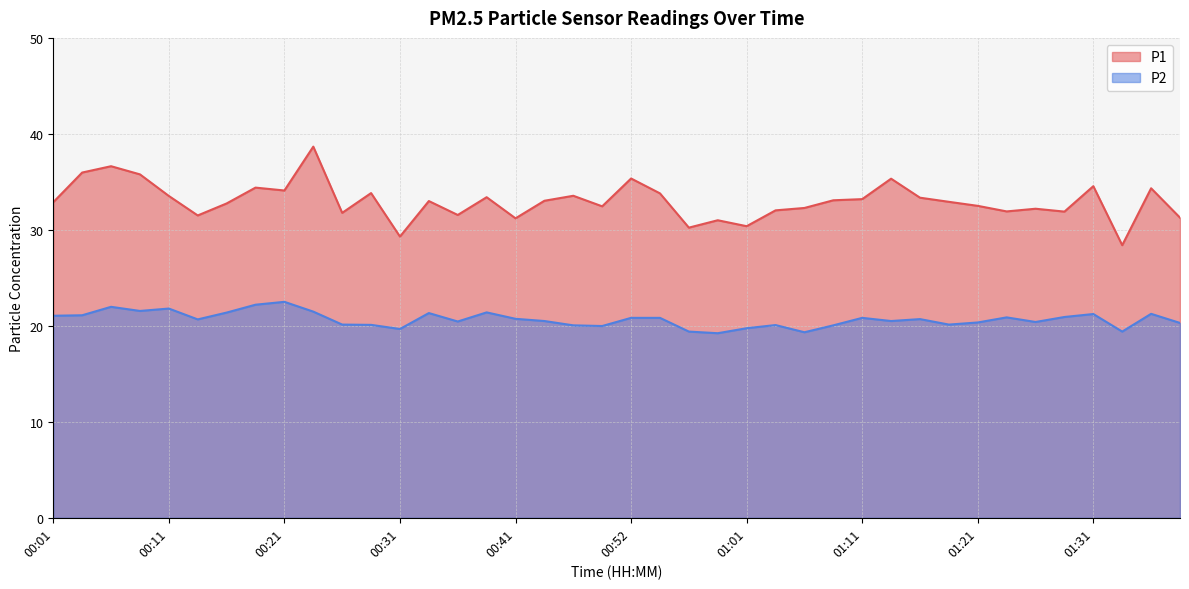

What is the maximum value shown in the chart?

38.7